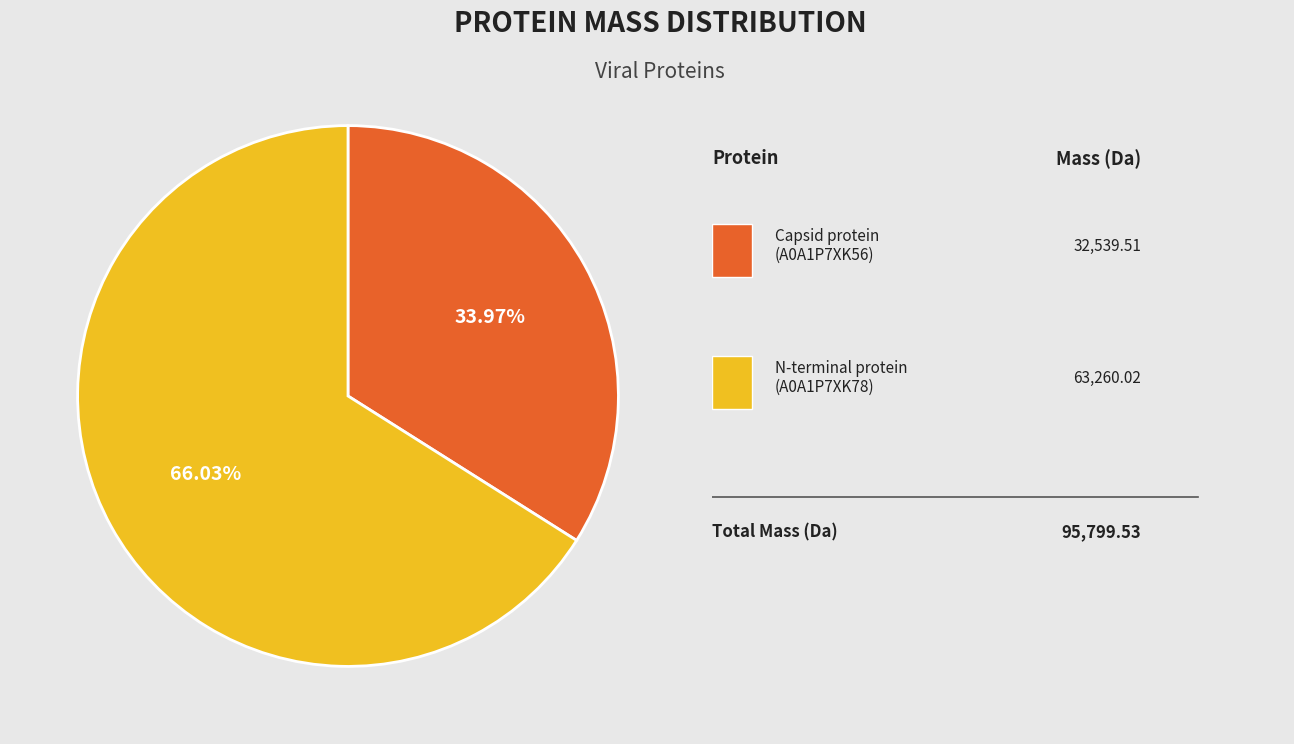

Is there any slice that represents more than half of the pie?

Yes